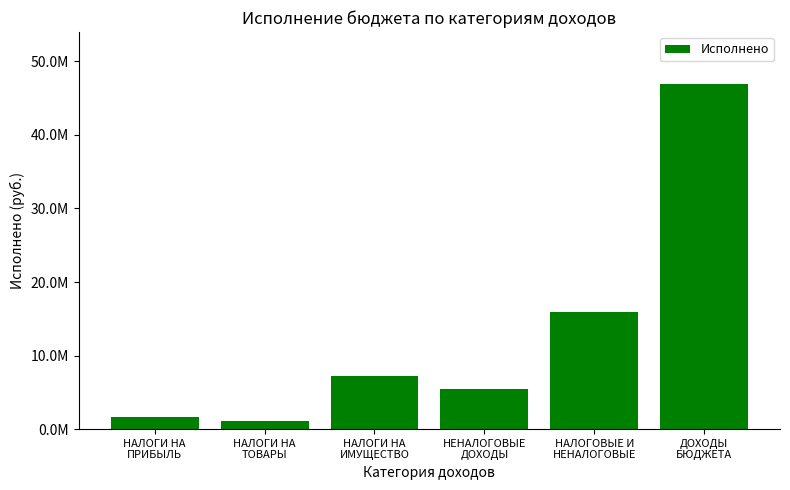

Does the chart contain any negative values?

No